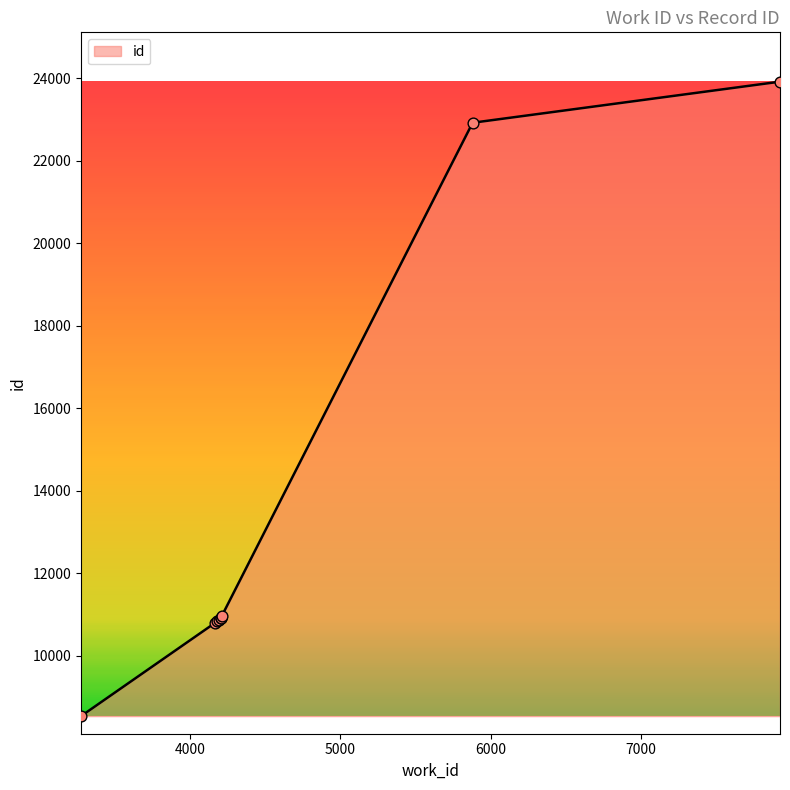

What is the difference between the maximum and minimum values?

15382